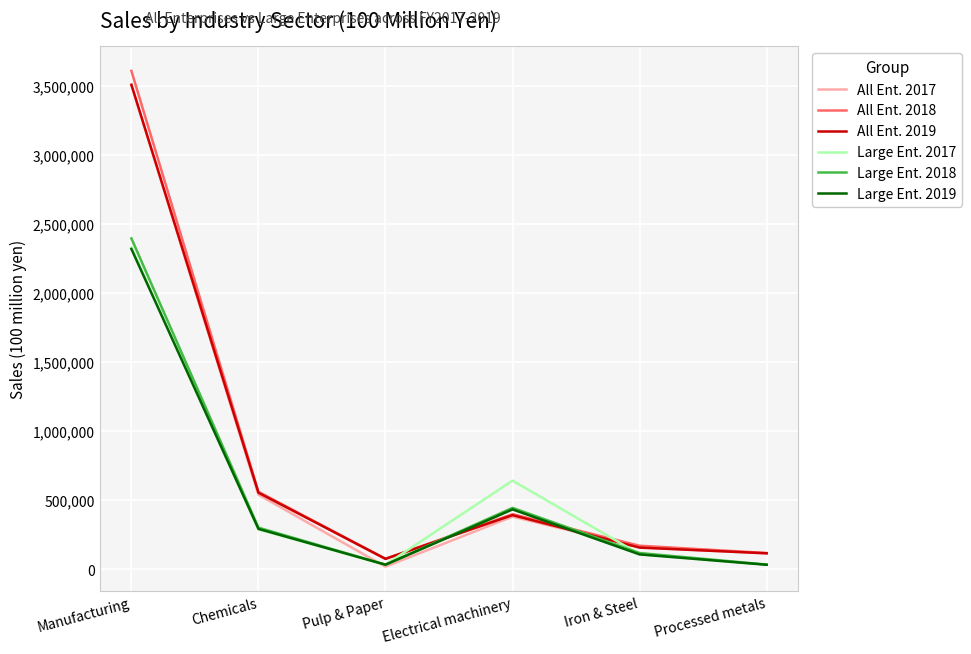

At which label does Large Ent. 2019 first exceed 291759?

Manufacturing